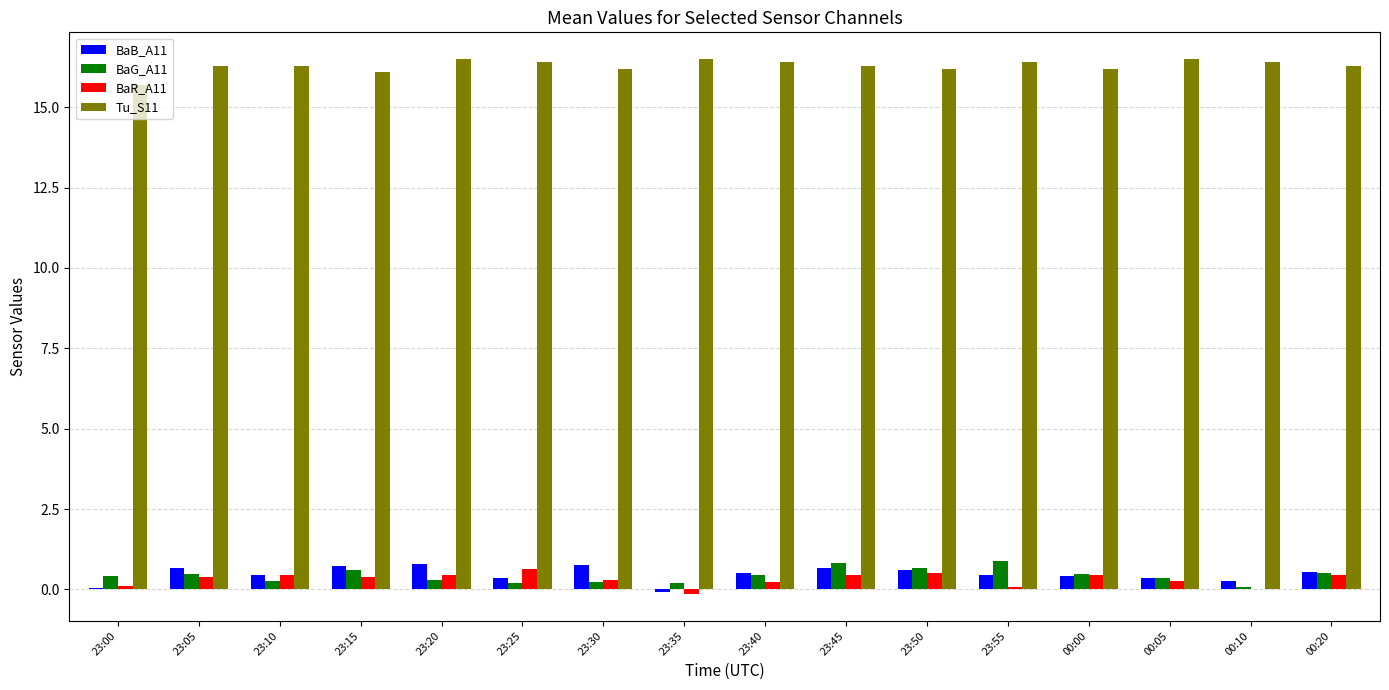

How many distinct data groups are displayed?

4